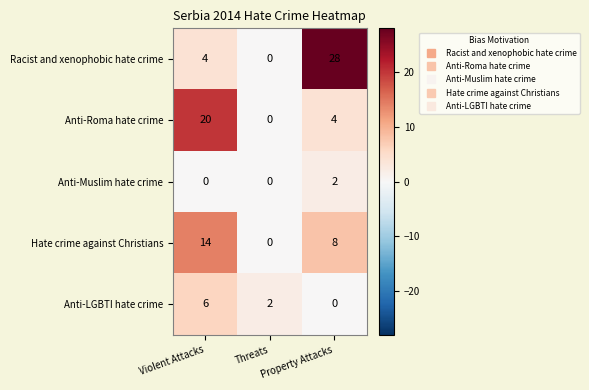

What value does the Hate crime against Christians series have at Property Attacks, to the nearest 10?

10